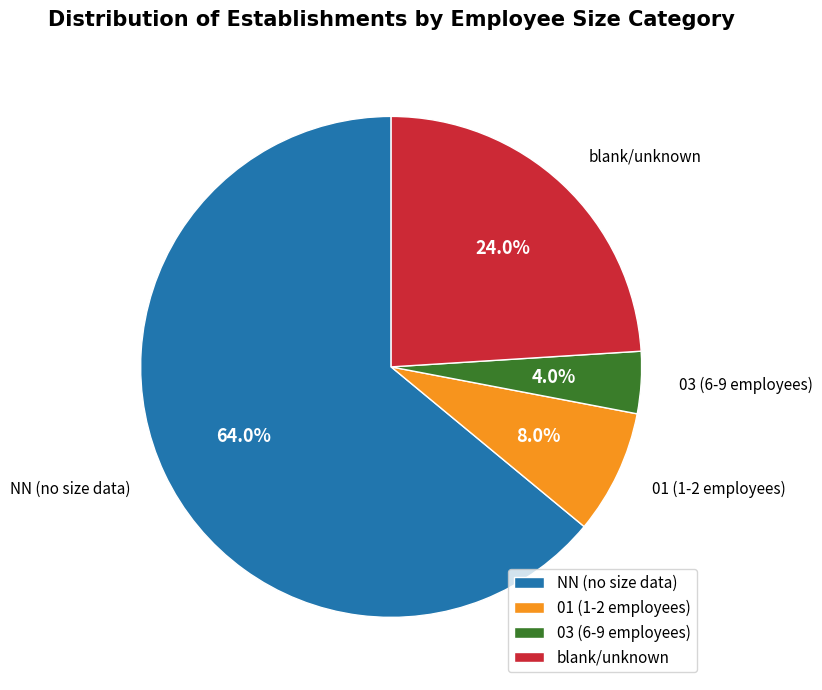

What is the largest slice in the pie chart?

NN (no size data)